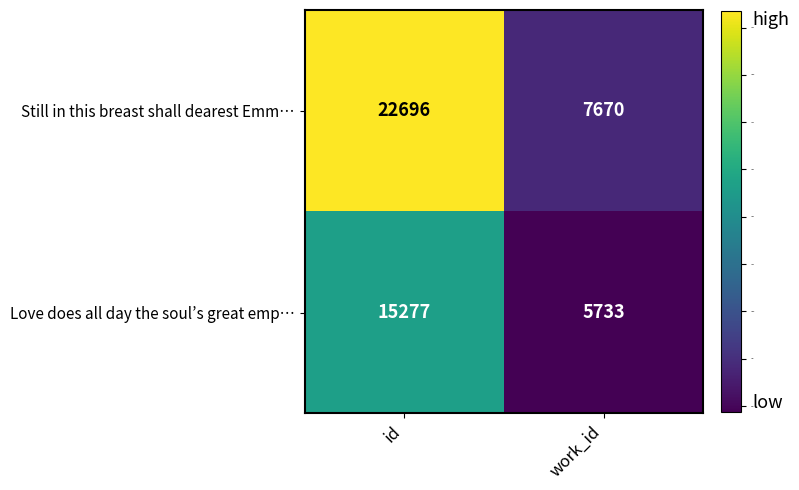

Rank the series by their maximum value, from lowest to highest.

Love does all day the soul’s great emp…, Still in this breast shall dearest Emm…